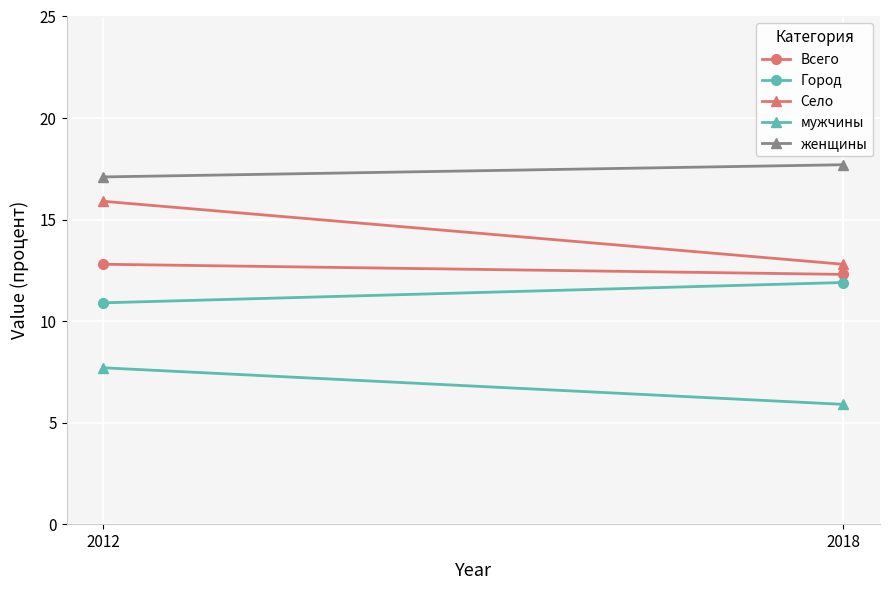

Between 2018 and 2012, which is larger?

2012